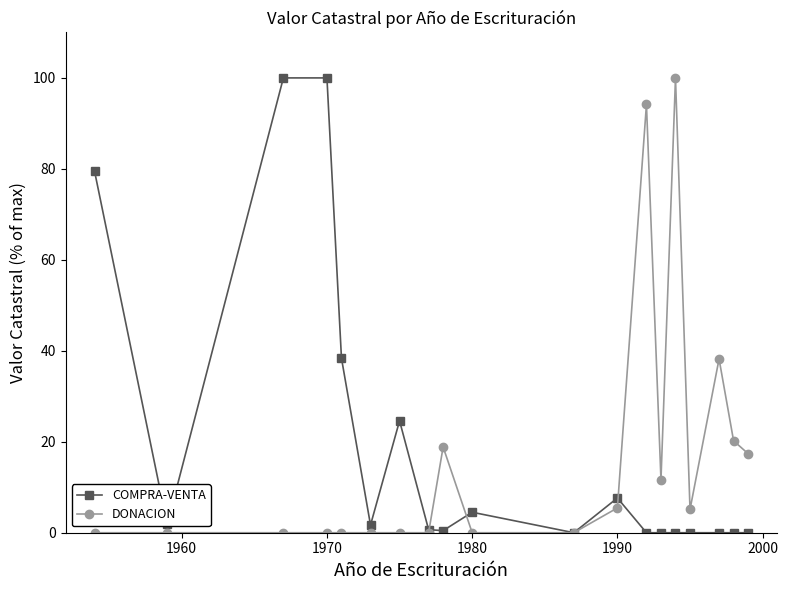

At how many categories does at least one series exceed 92?

4